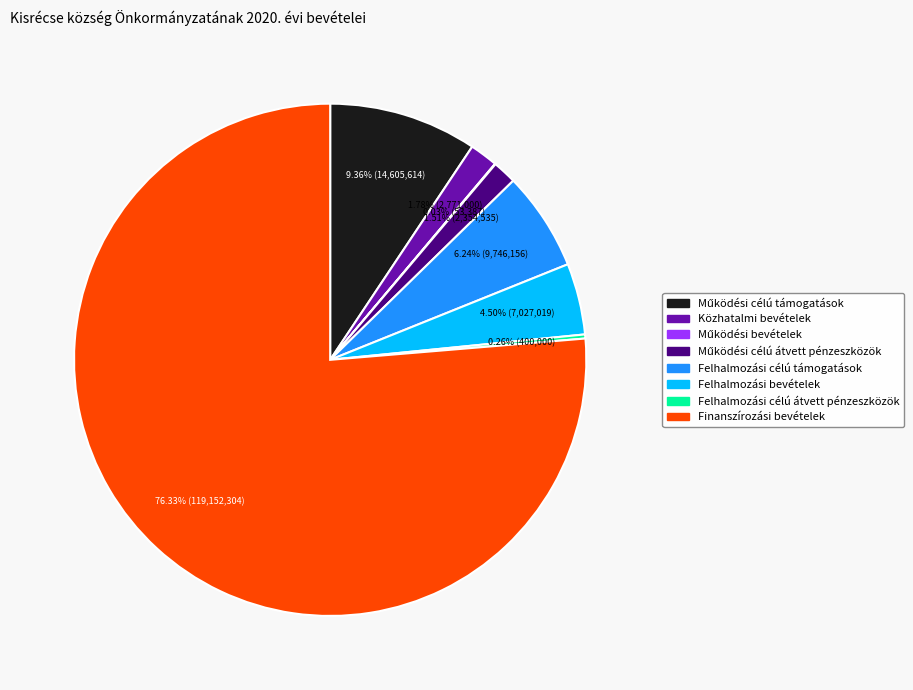

Do Finanszírozási bevételek and Felhalmozási célú támogatások together represent more than half of the pie?

Yes